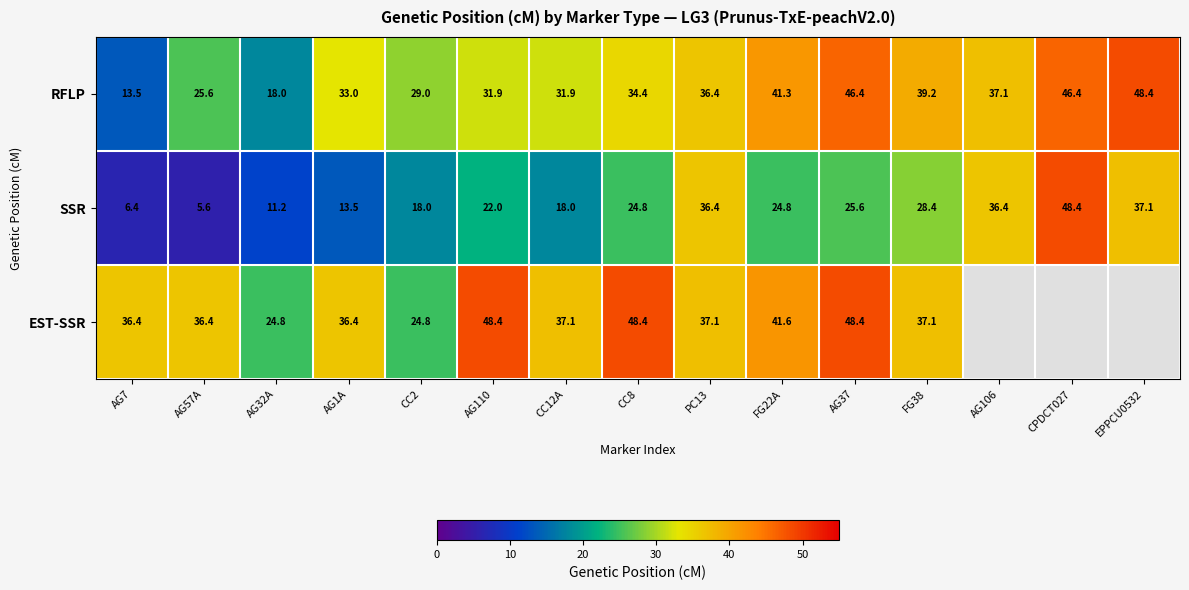

What is the total value across all series at AG37?

120.4